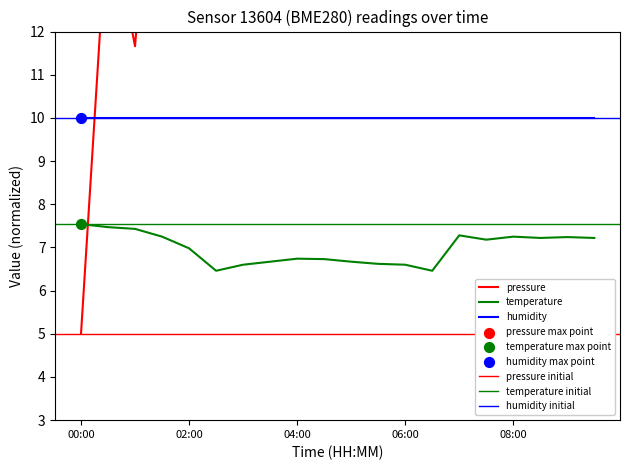

Which series contains the lowest Y value?

pressure